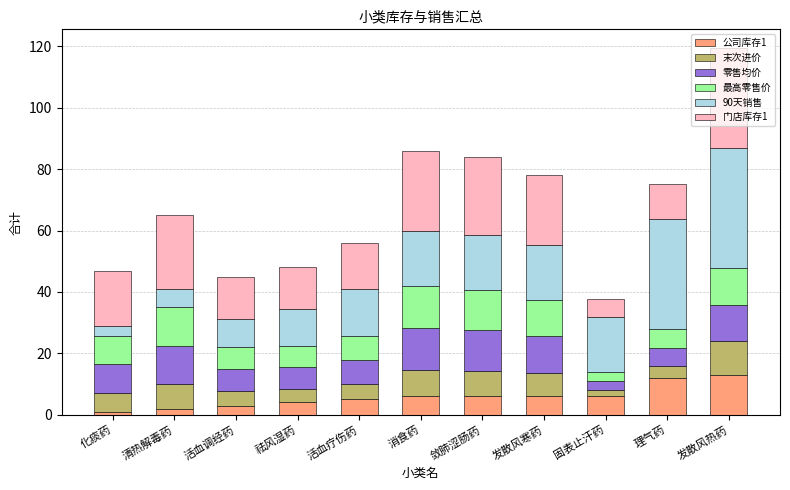

What are all the series names shown in the legend?

公司库存1, 末次进价, 零售均价, 最高零售价, 90天销售, 门店库存1